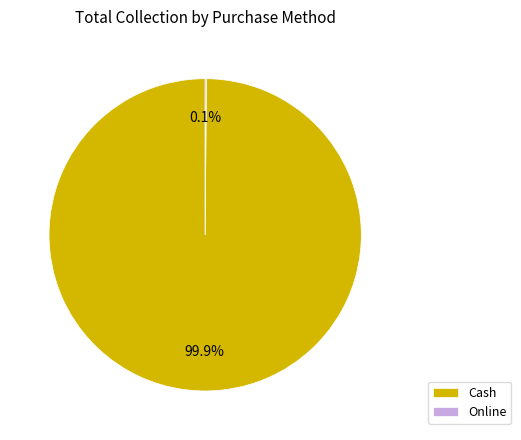

Is it true that Cash is 100% of the pie?

True